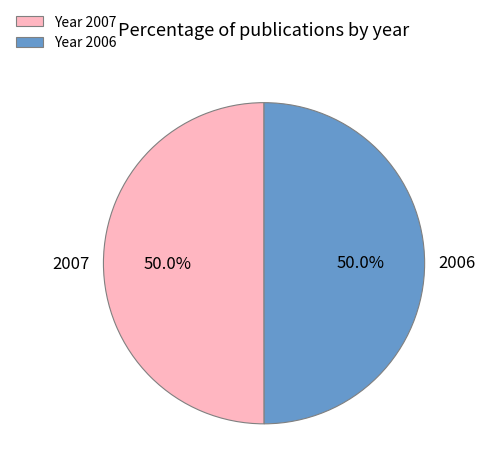

How many segments does this pie chart have?

2